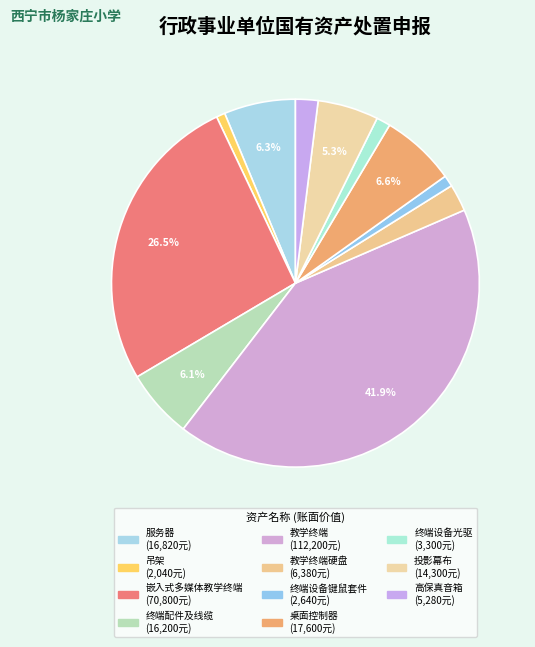

Count the number of slices in the pie.

11